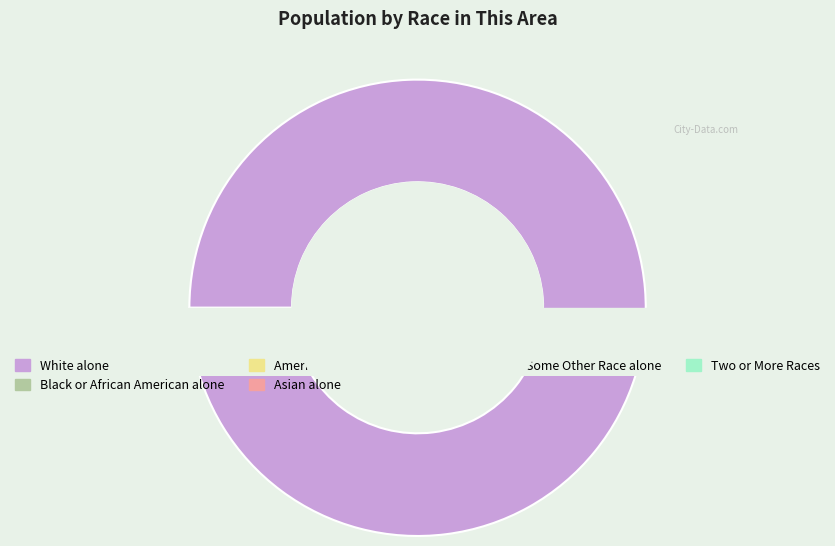

To the nearest percent, what portion does Two or More Races represent?

1%